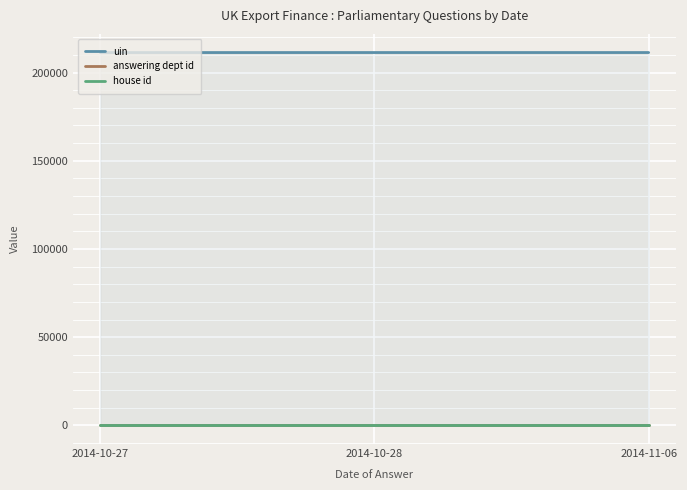

True or false: house id and answering dept id intersect in this chart.

False